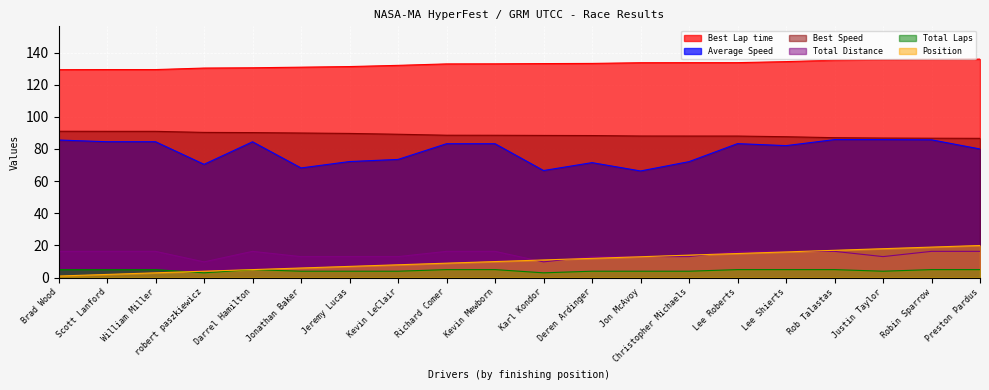

Which category has the highest value in the Average Speed series?

Rob Talastas